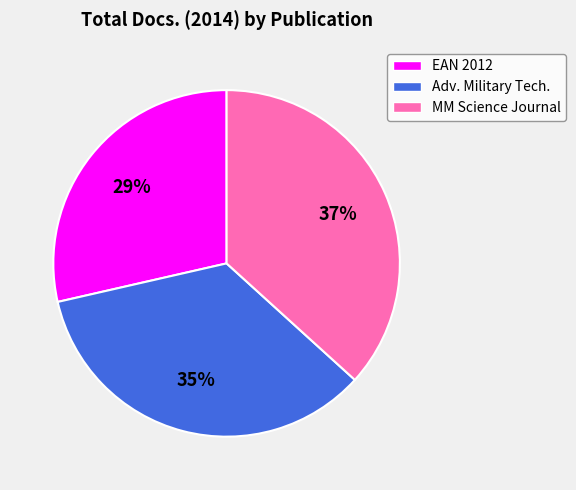

Count the number of slices in the pie.

3